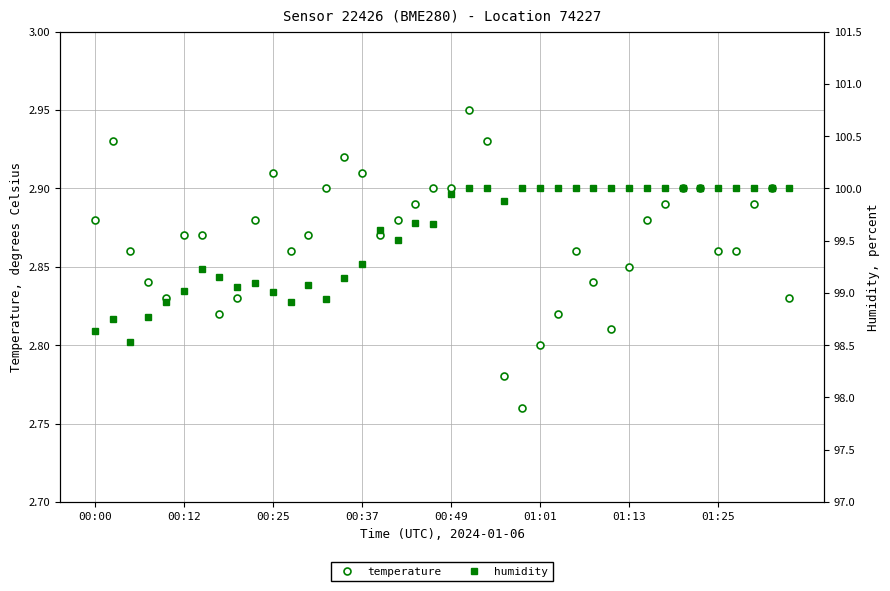

True or false: temperature has more than 2 points higher than both neighbors.

True